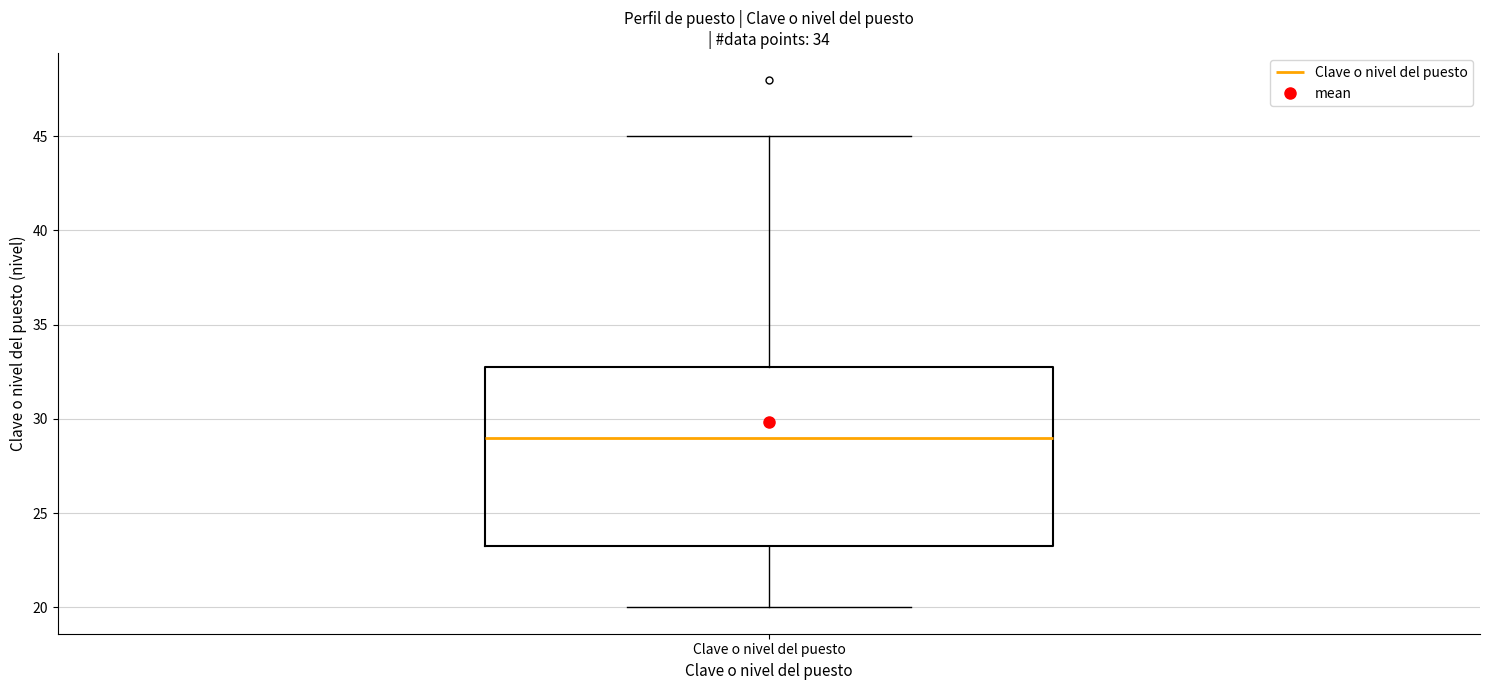

Transcribe this box plot: give where the median line is, the range the box spans, and where the two whiskers end, as read against the y-axis. The values are not printed on the chart, so give them approximately, as read against the axis.

median 29.0, box 23.5 to 33.0, whiskers 20.0 to 45.0